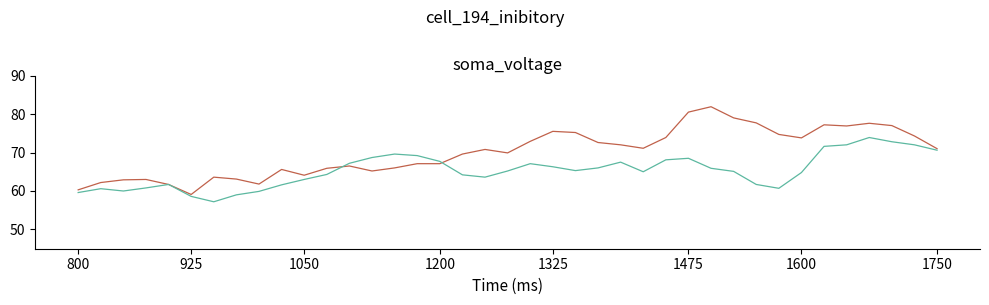

What is the greatest value displayed?

81.9